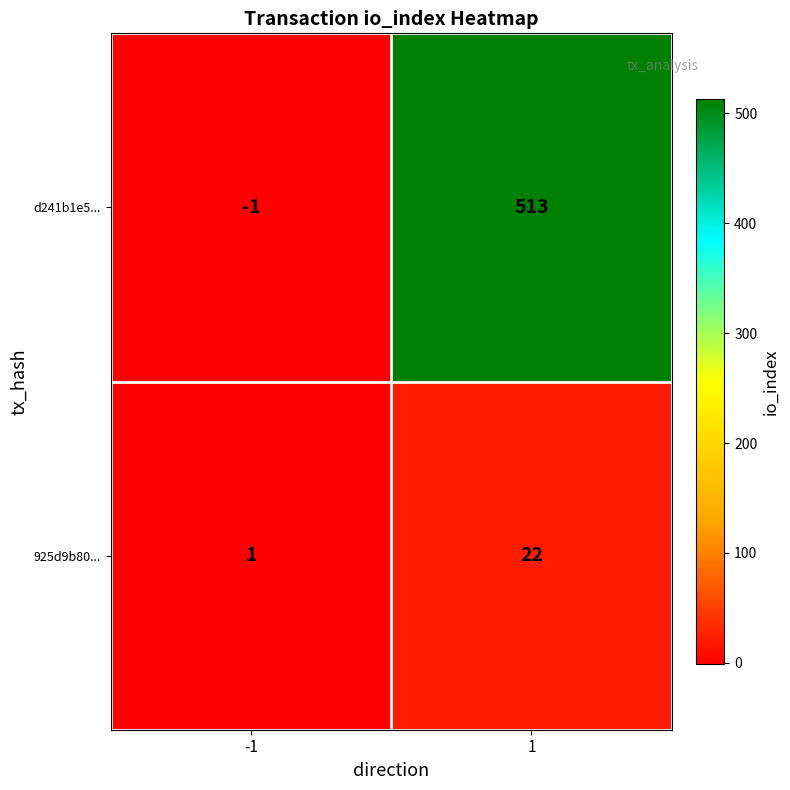

At -1, list the series in order from largest to smallest.

925d9b80..., d241b1e5...